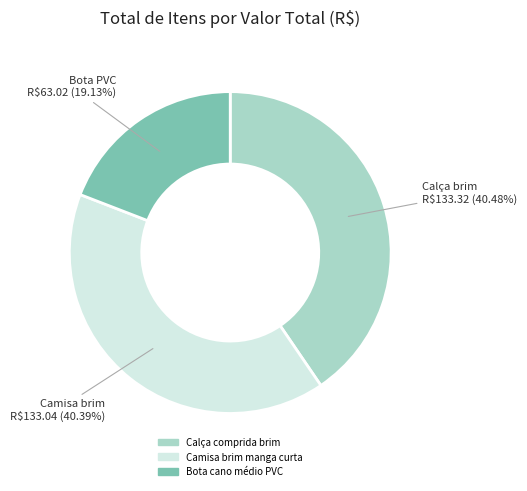

To the nearest percent, what is the combined percentage of Camisa brim manga curta and Bota cano médio PVC?

60%